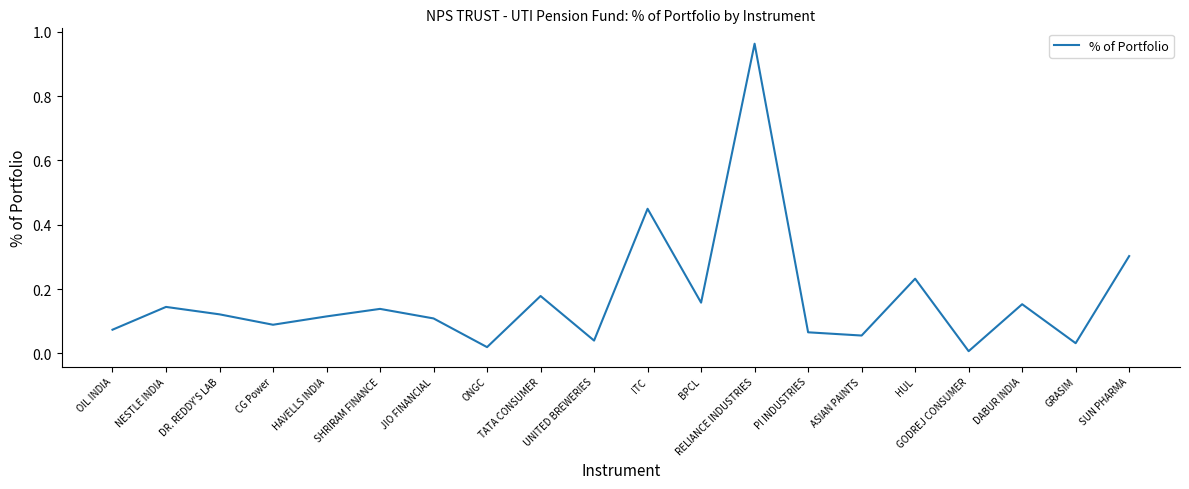

At which category does the chart reach its minimum across all series?

GODREJ CONSUMER